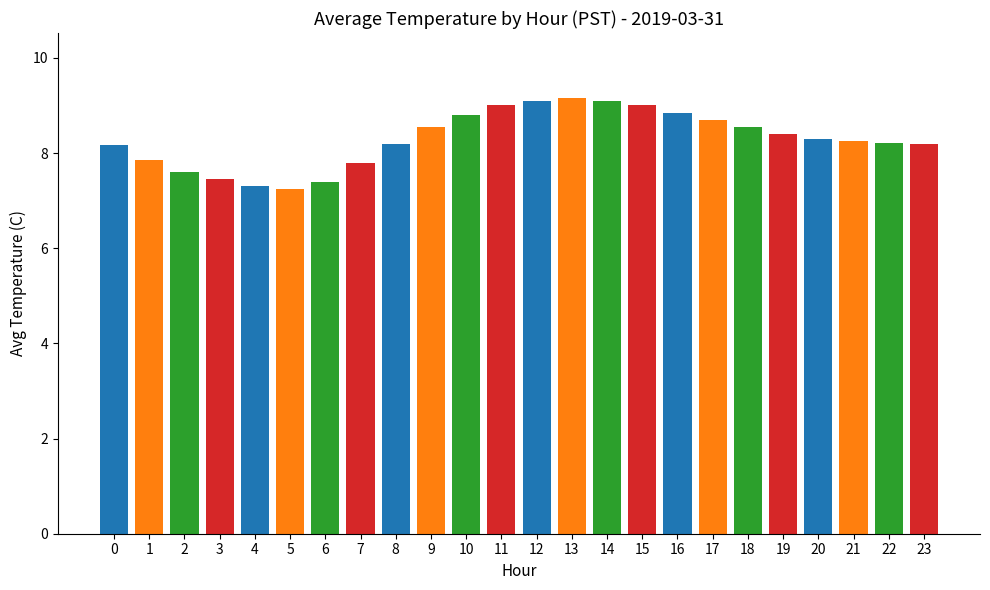

How many bars are there in total?

24